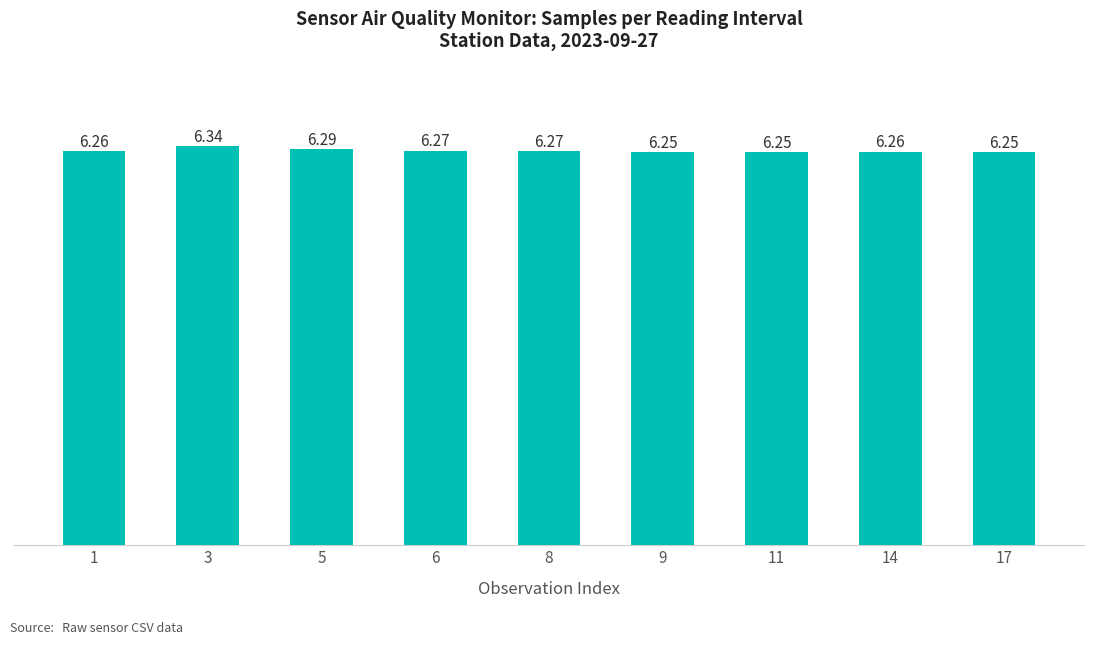

What is the sum of all values?

56.4